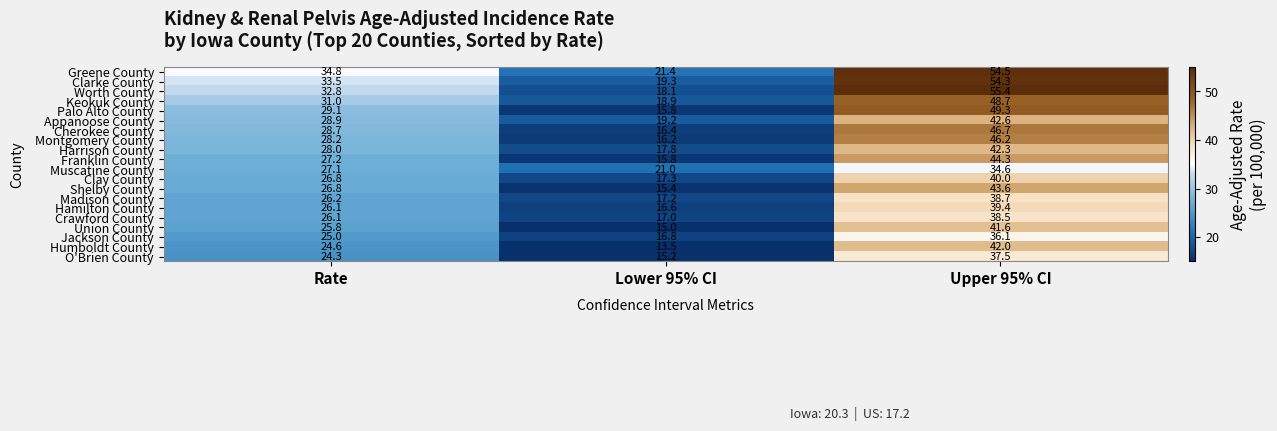

Where is Clay County nearest to the value 28?

Rate